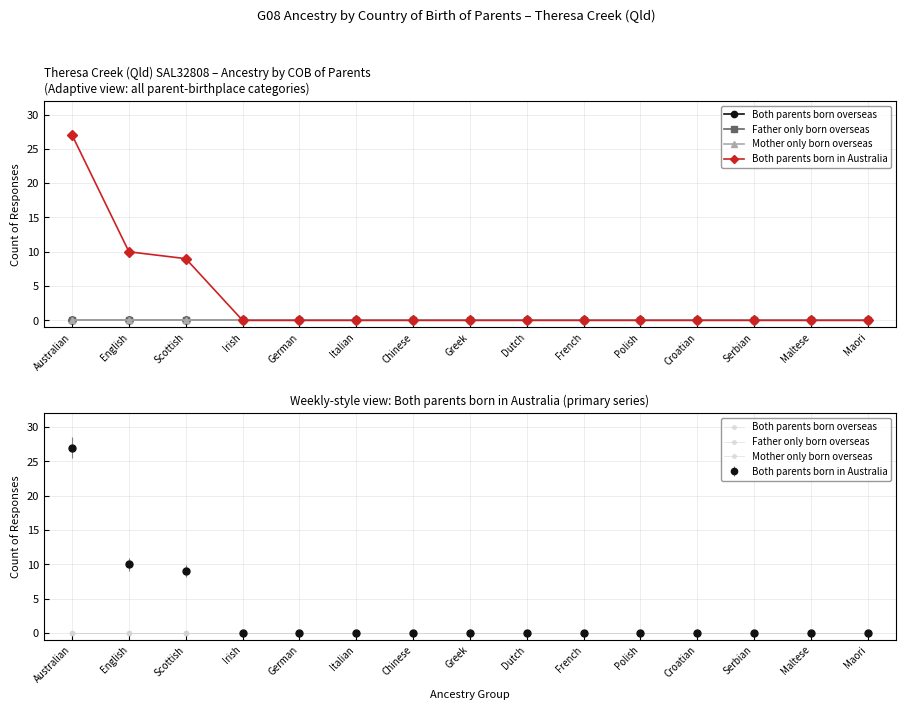

How many data points in Both parents born in Australia are above 0?

3